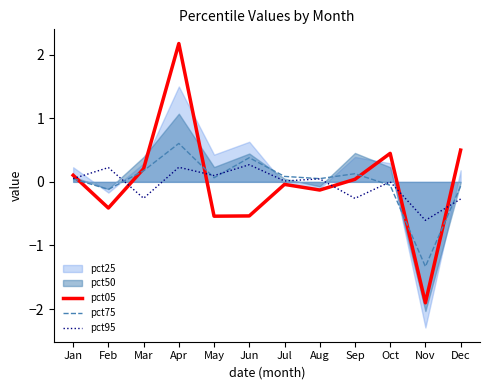

What is the value of the pct75 point at the 7th from the left?

0.1